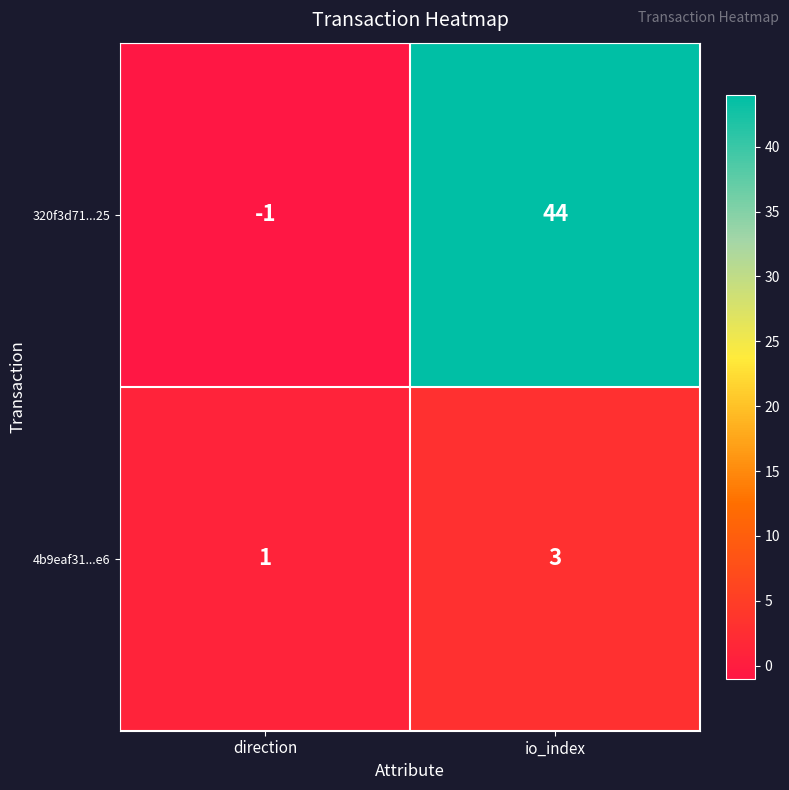

Reading left to right, extract all data points from this chart.

320f3d71...25: -1	44
4b9eaf31...e6: 1	3